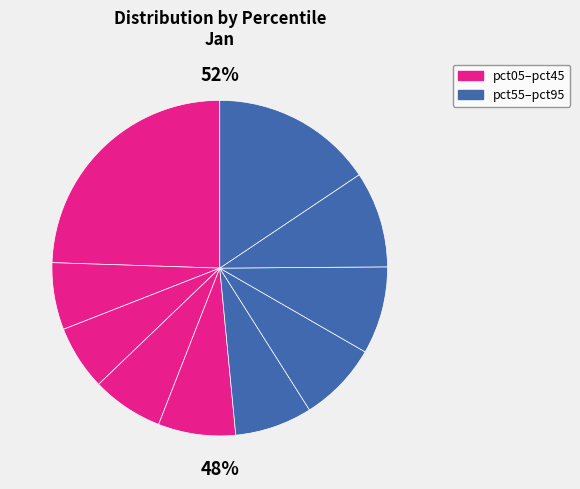

Rank the categories by value from lowest to highest.

pct25, pct15, pct35, pct55, pct45, pct65, pct75, pct85, pct95, pct05